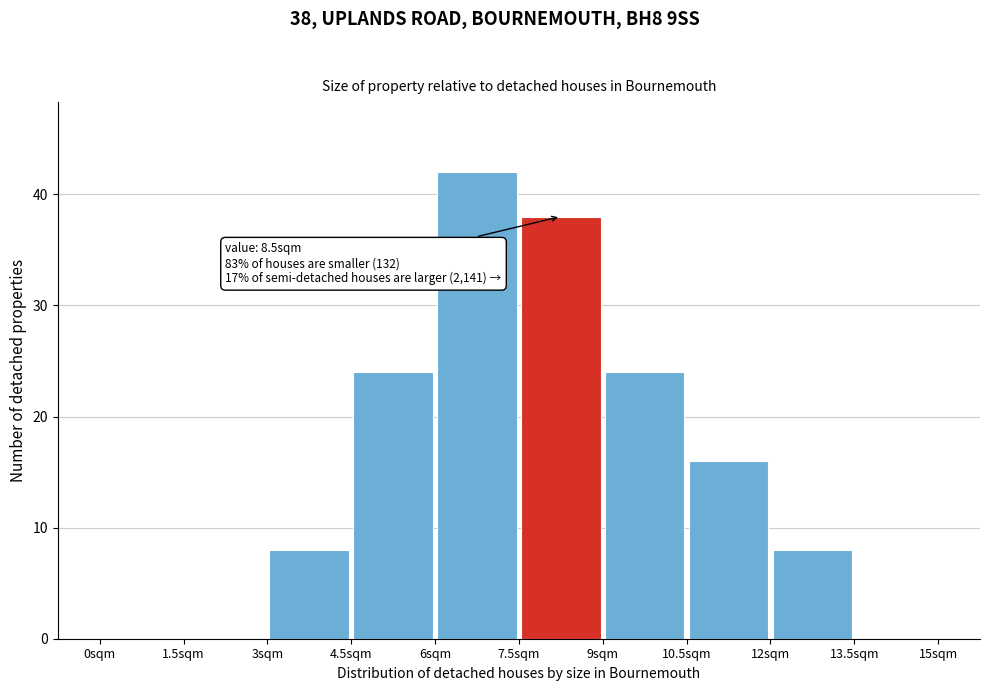

Which range on the x-axis has the tallest bar?

6.0 to 7.5